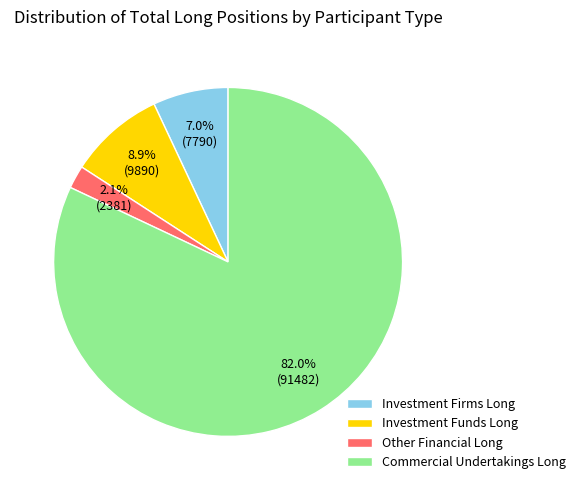

Does Other Financial Long account for over 50% of the chart?

No